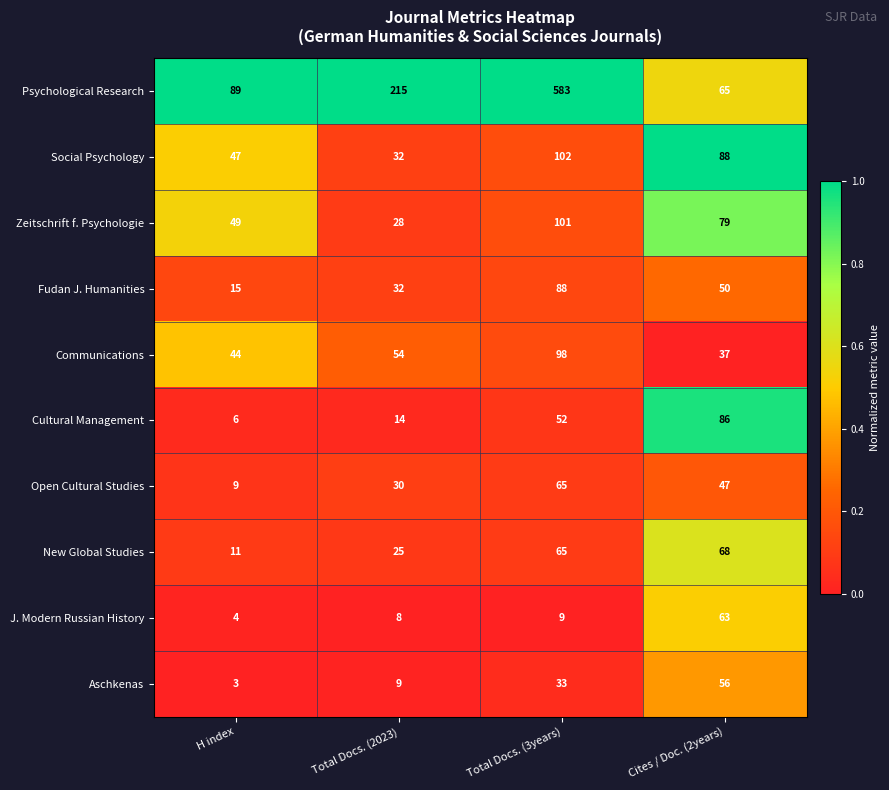

List the labels in order of J. Modern Russian History value, largest first.

Cites / Doc. (2years), Total Docs. (3years), Total Docs. (2023), H index